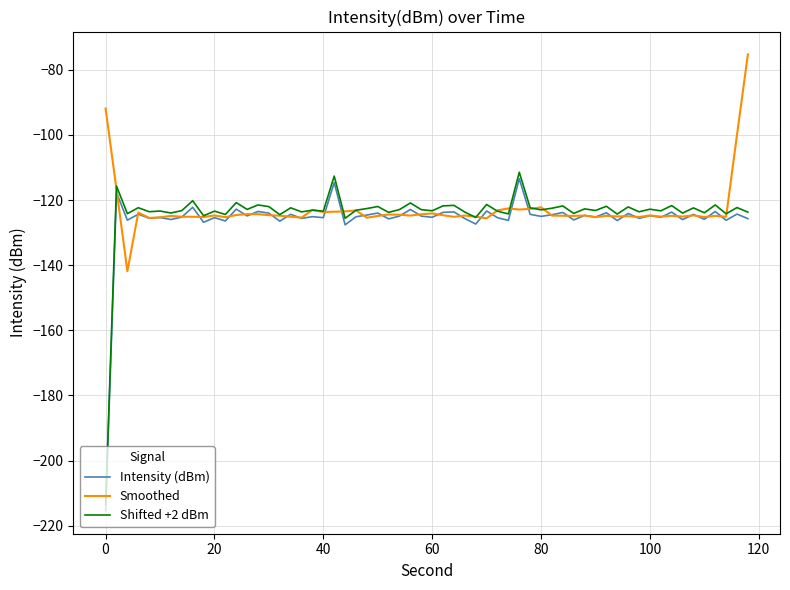

True or false: Intensity (dBm) and Shifted +2 dBm cross at least once.

False